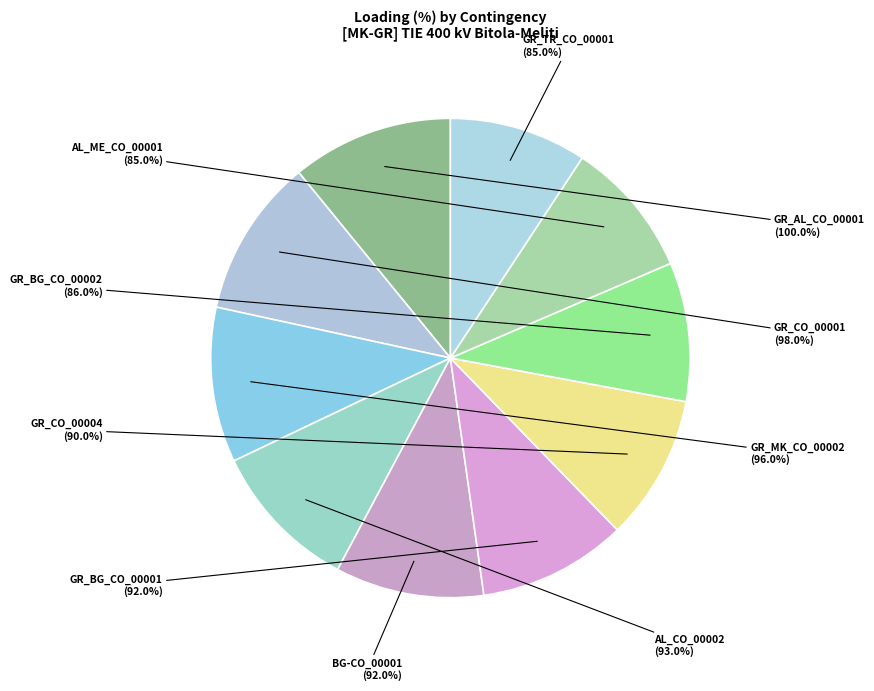

Combined, do GR_BG_CO_00002 and BG-CO_00001 account for over 50%?

No